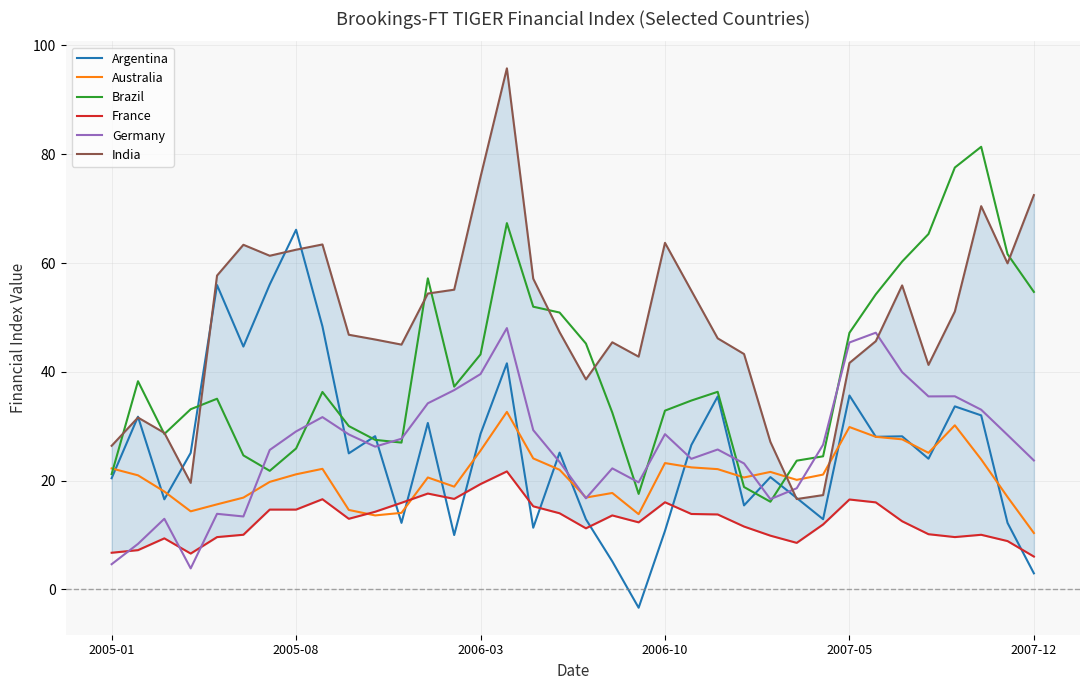

Which category has the highest value in the Argentina series?

2005-08